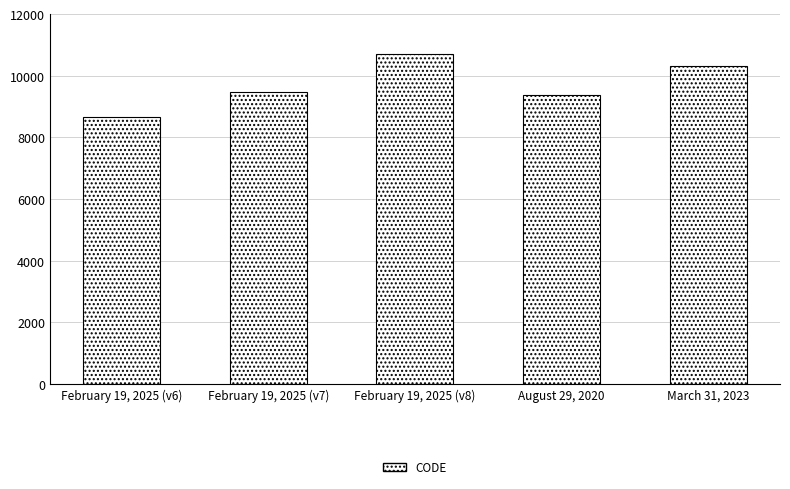

What is the smallest value displayed?

8676